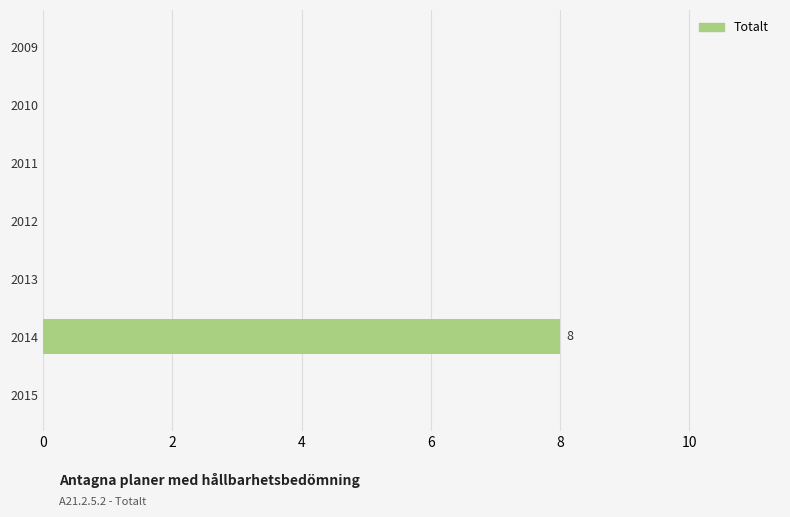

Is it true that the value at 2015 is 0?

True